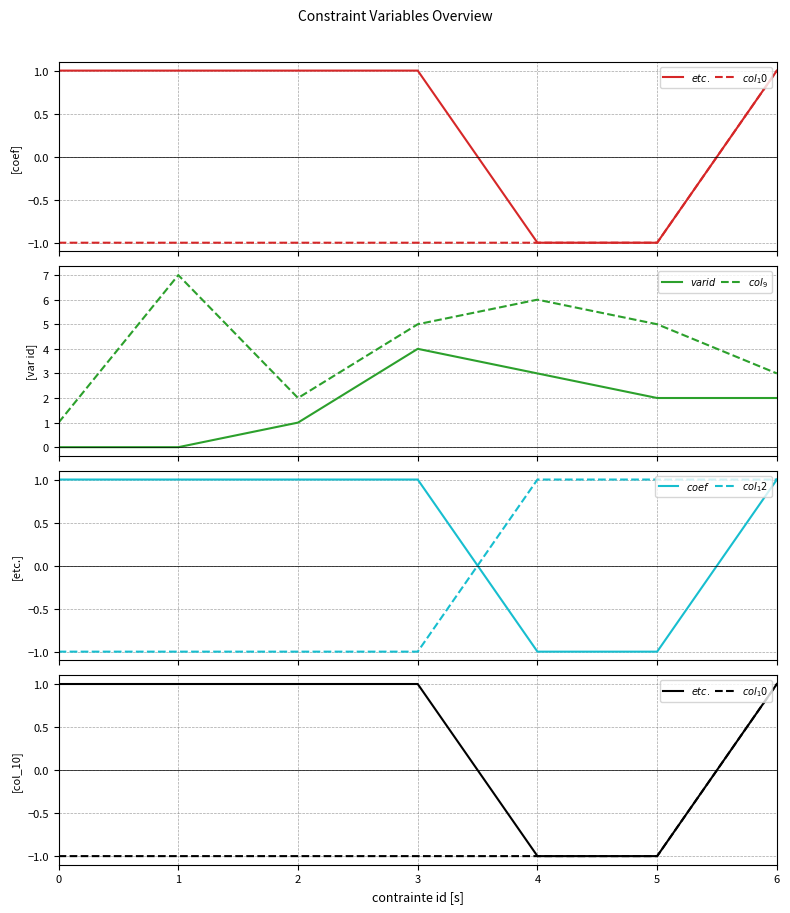

Does the chart display data point markers on the line(s)?

No